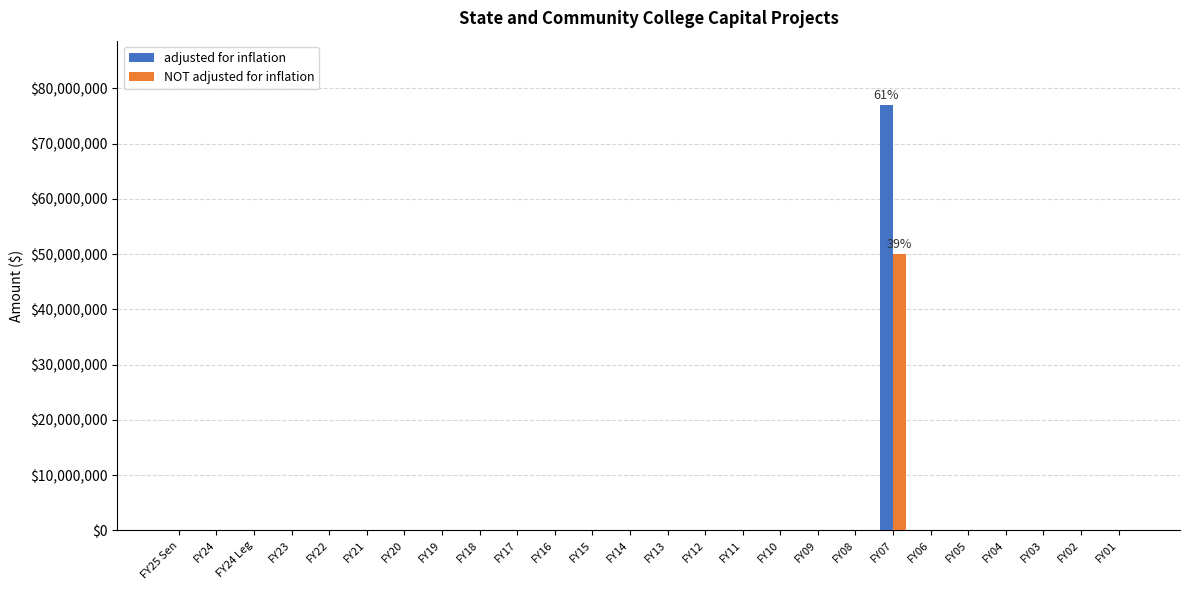

At which category is the sum across all series the highest?

FY07